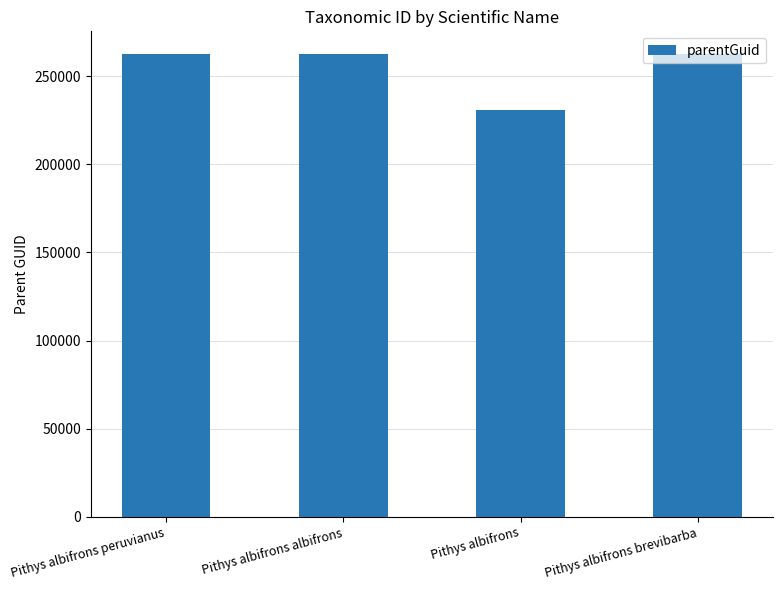

Between Pithys albifrons and Pithys albifrons albifrons, which is larger?

Pithys albifrons albifrons